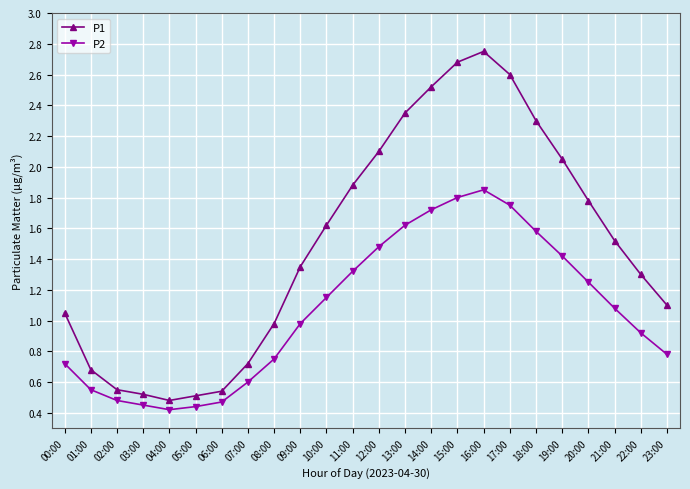

Rank the series by their maximum value, from highest to lowest.

P1, P2